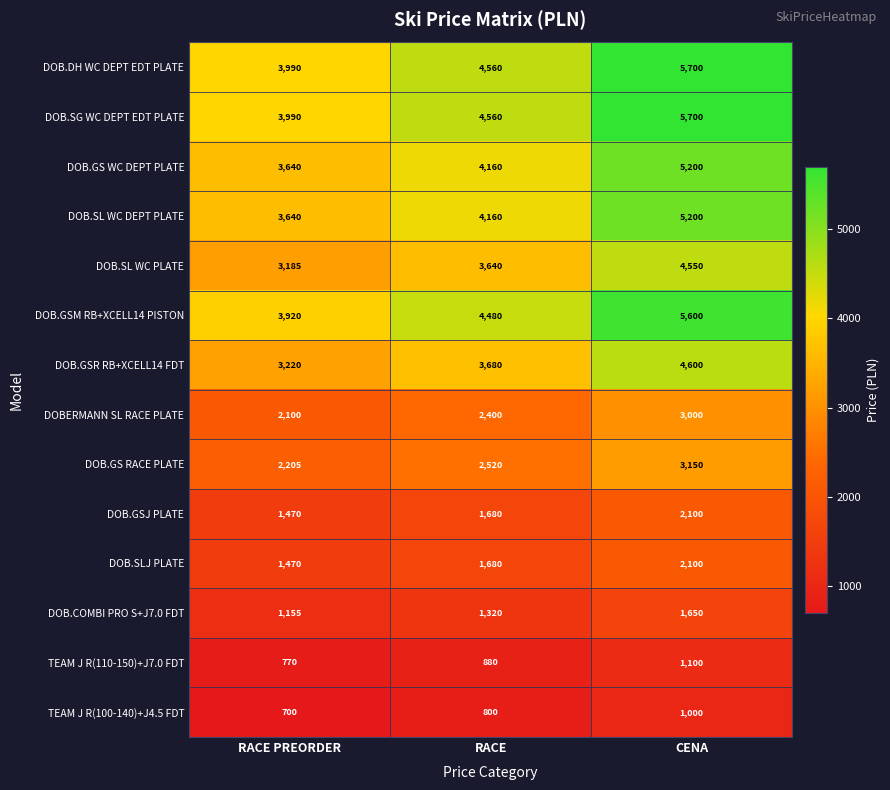

The DOB.SL WC PLATE series shows 2162 at RACE PREORDER. True or false?

False